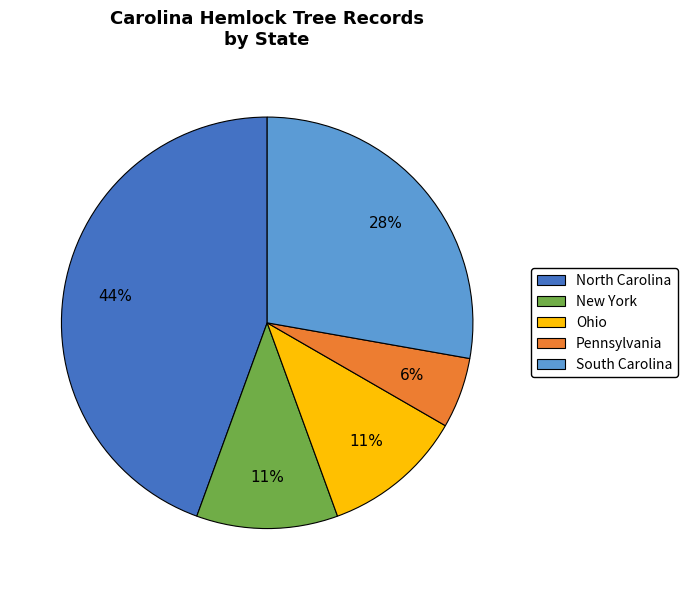

Does New York represent more than half of the total?

No